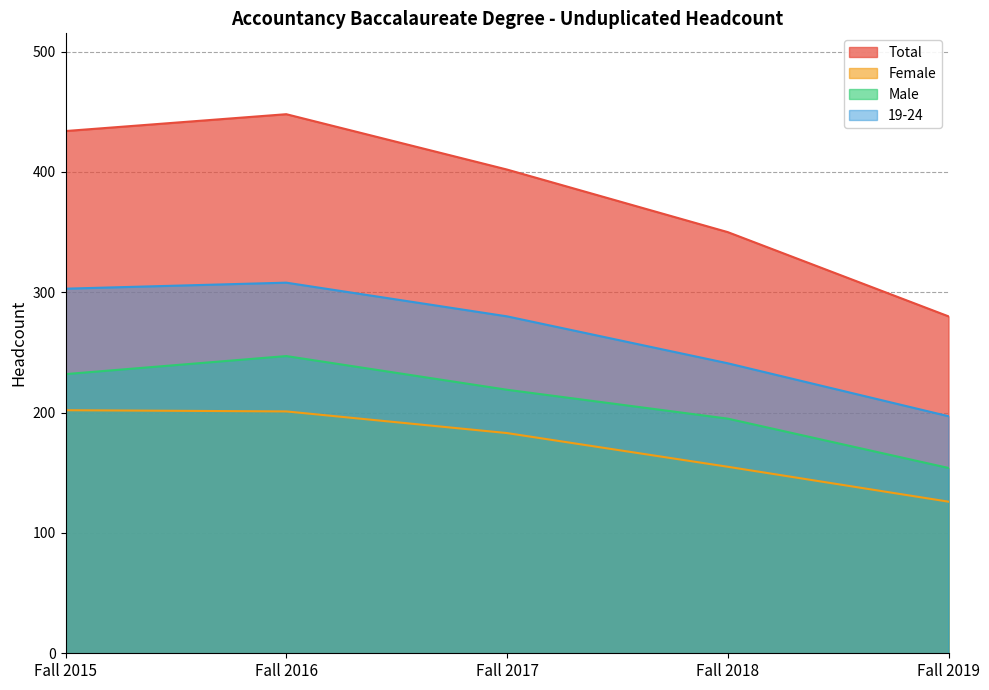

Rank the series by their maximum value, from highest to lowest.

Total, 19-24, Male, Female